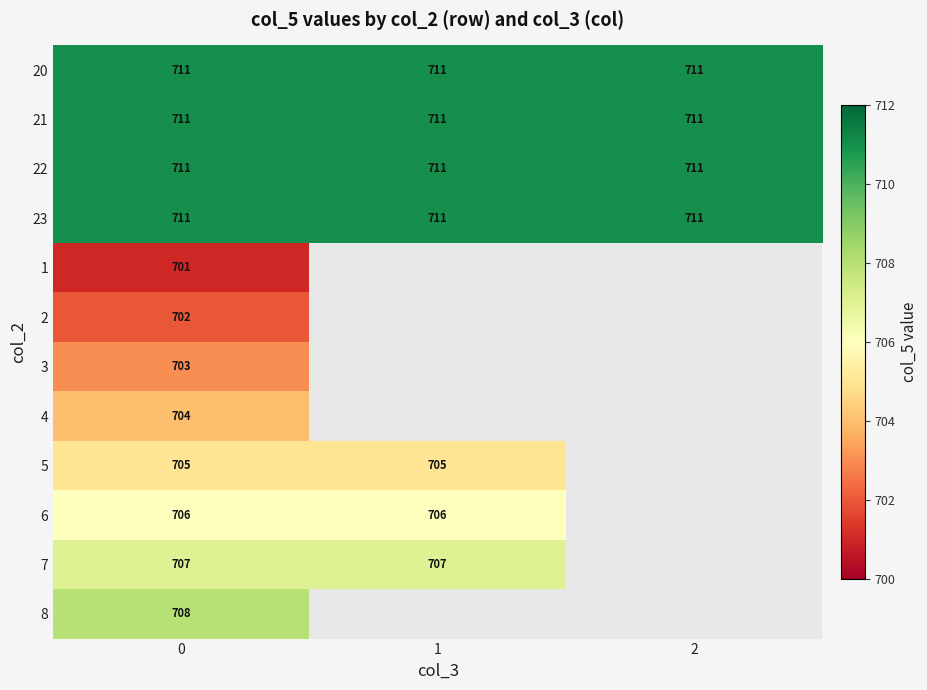

What is the total value across all series at 0?

8480